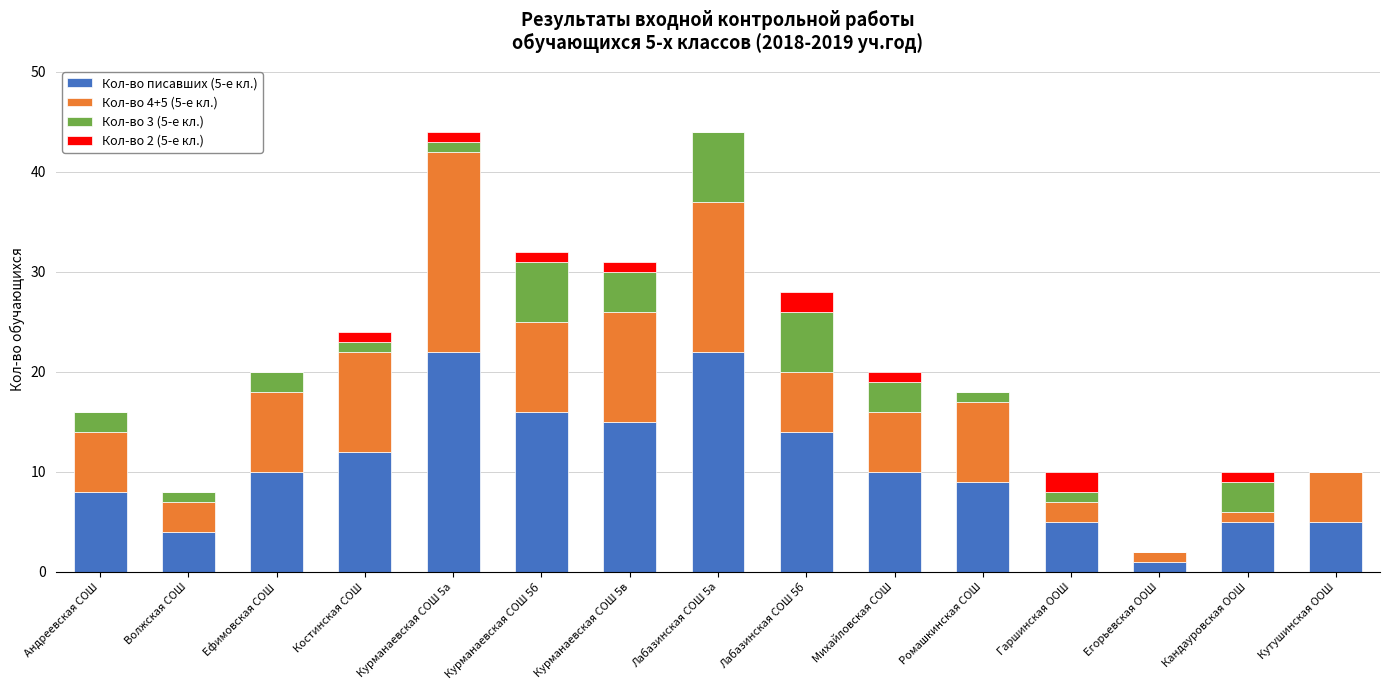

Is it true that Кол-во писавших (5-е кл.) equals 7 at Кандауровская ООШ?

False